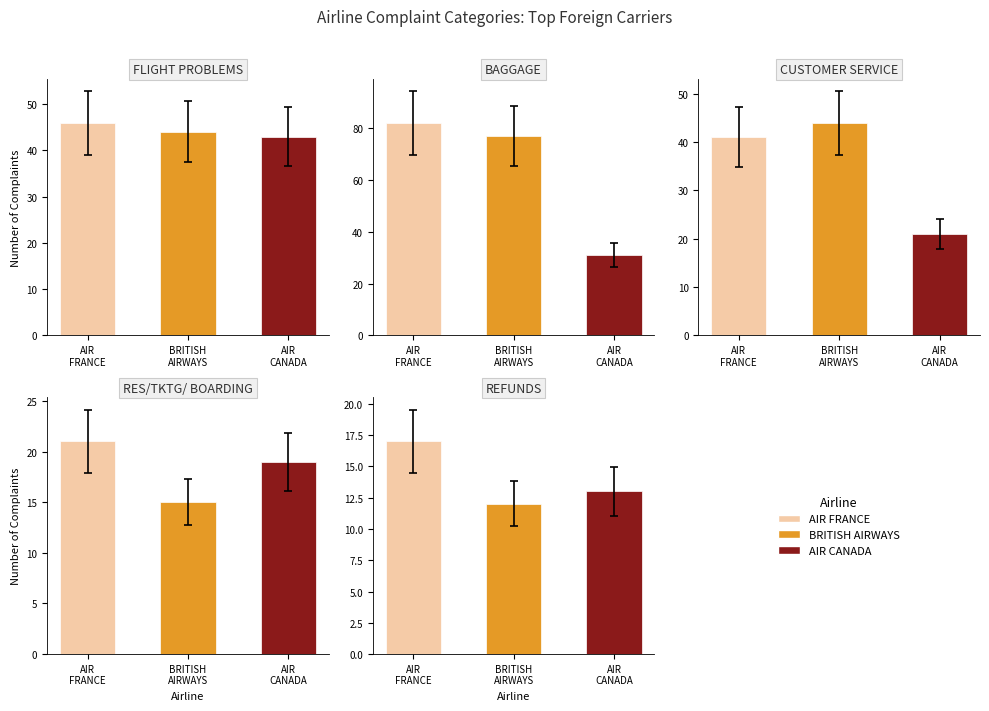

Which category has the highest value in the RES/TKTG/ BOARDING series?

AIR FRANCE